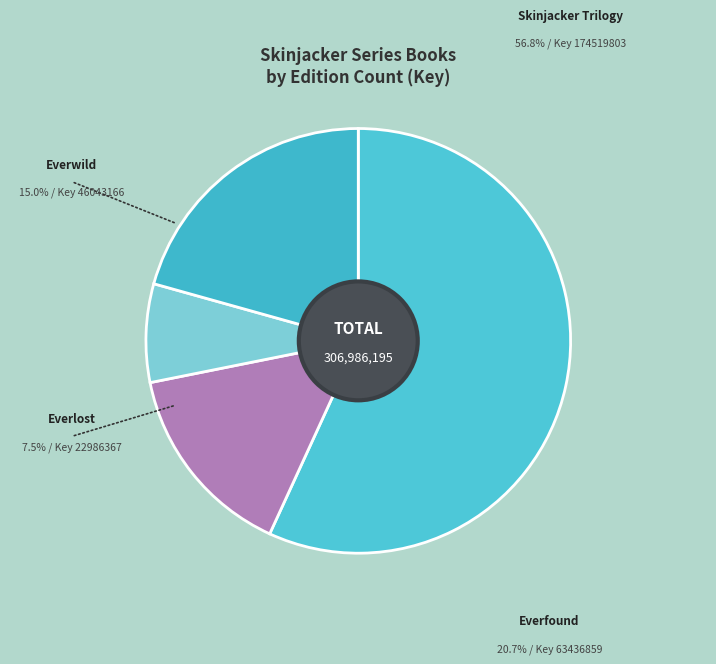

To the nearest percent, what percentage of the pie is Skinjacker Trilogy?

57%